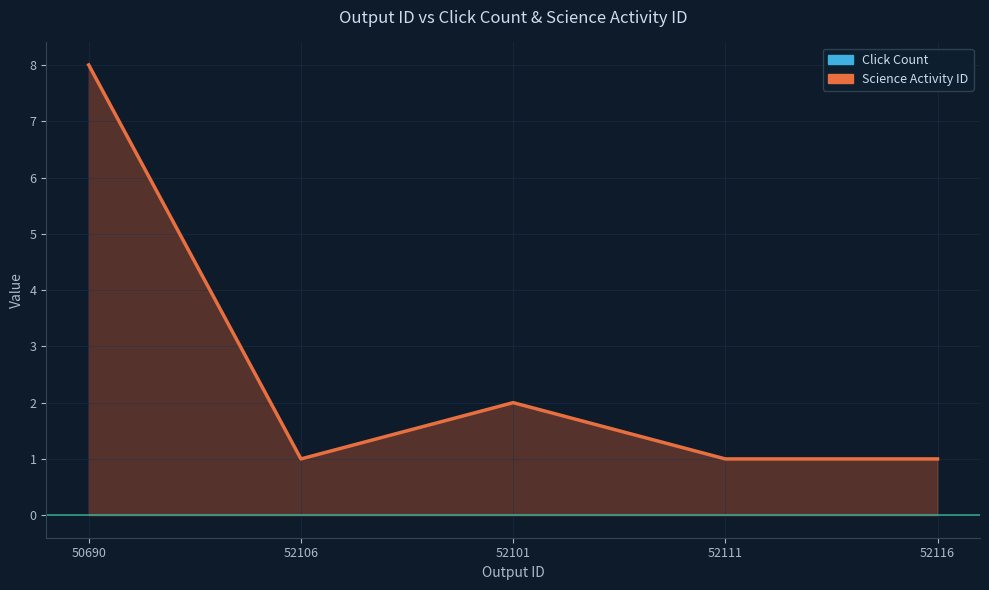

What is the label of the 3rd point from the left?

52101